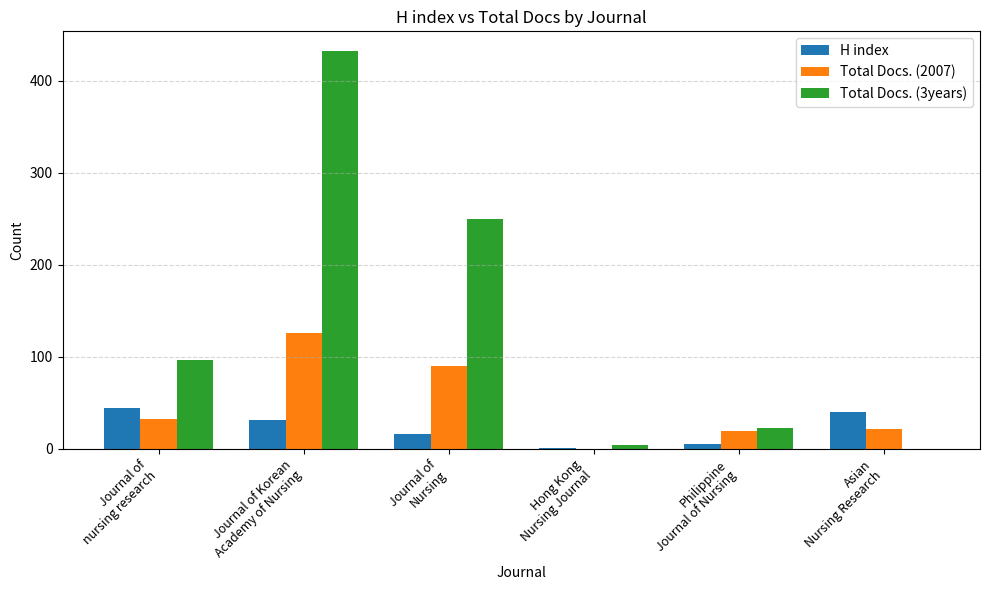

Where is Total Docs. (3years) nearest to the value 216?

Journal of
Nursing